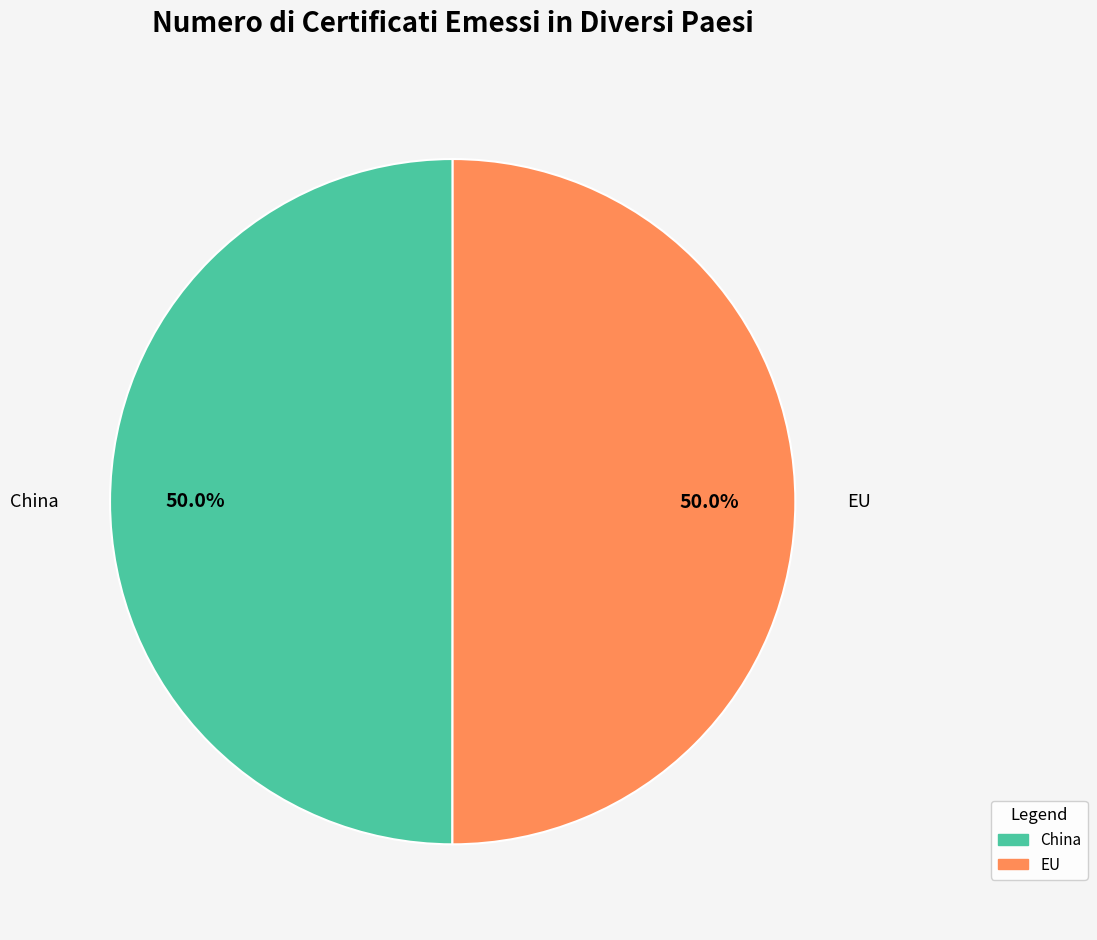

To the nearest percent, what is the average slice percentage?

50%